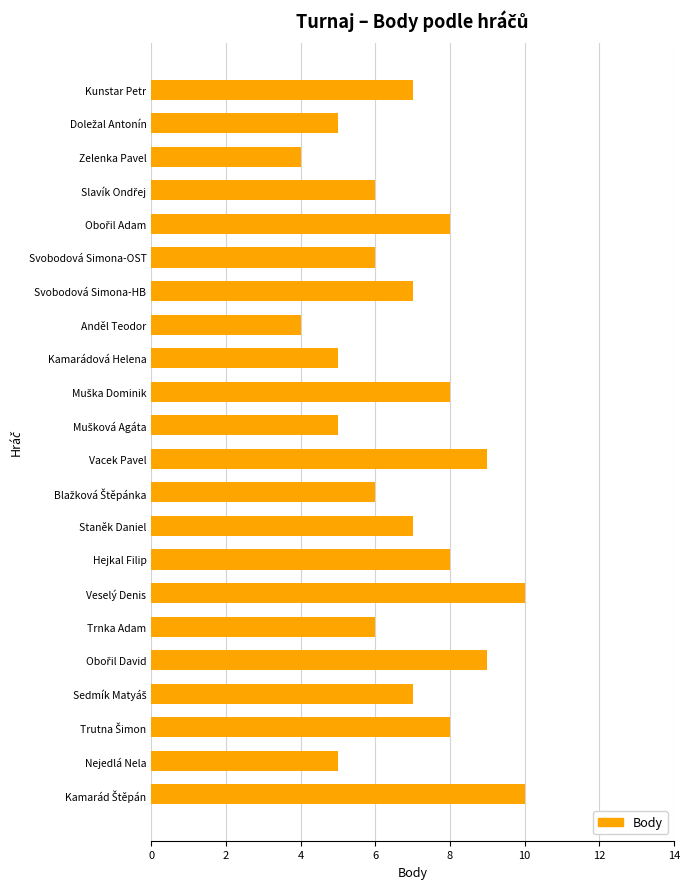

Read the value at Anděl Teodor.

4